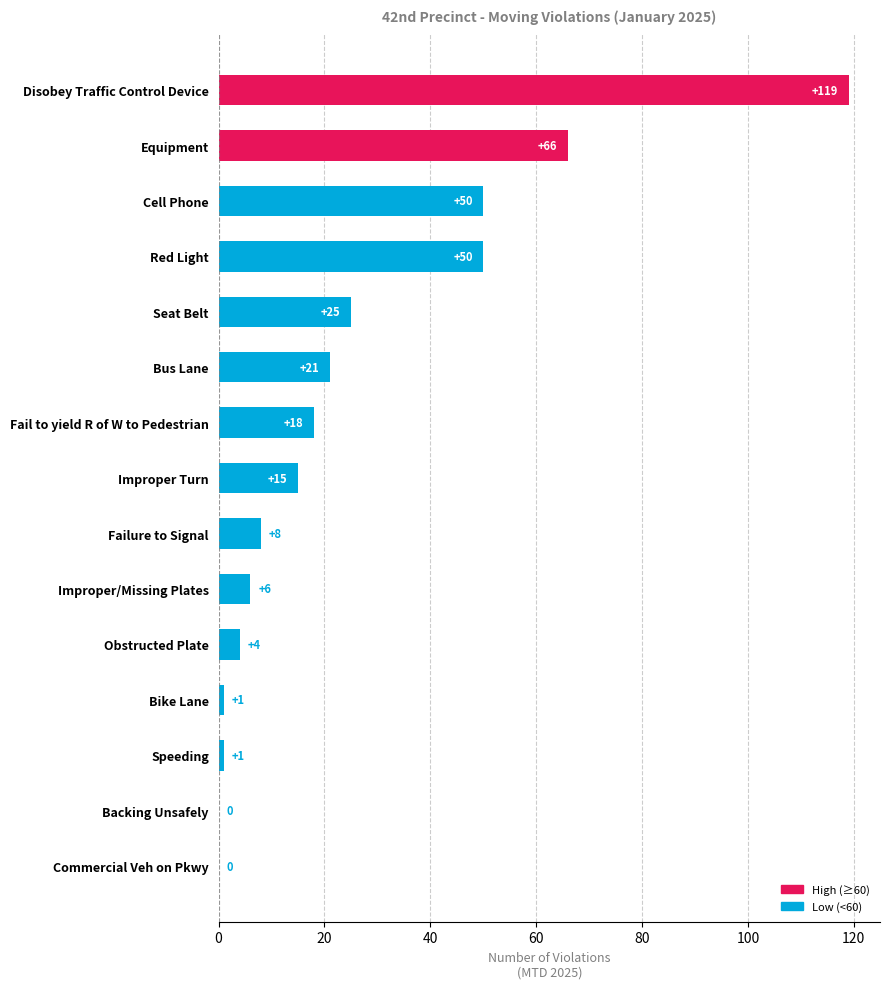

Between Failure to Signal and Improper/Missing Plates, which is larger?

Failure to Signal